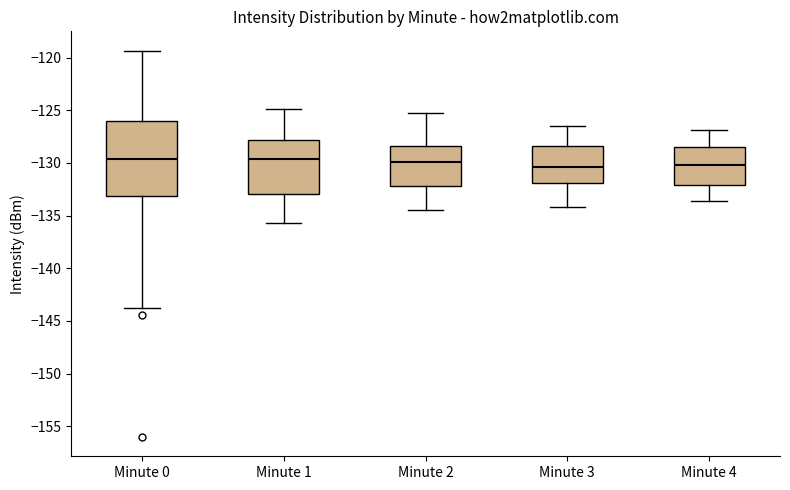

Reading left to right, read every box against the y-axis: the position of its median line, the range the box covers, and the ends of its whiskers. The values are not printed on the chart, so give them approximately, as read against the axis.

Minute 0: median -129.5, box -133.0 to -126.0, whiskers -144.0 to -119.5
Minute 1: median -129.5, box -133.0 to -128.0, whiskers -135.5 to -125.0
Minute 2: median -130.0, box -132.0 to -128.5, whiskers -134.5 to -125.5
Minute 3: median -130.5, box -132.0 to -128.5, whiskers -134.0 to -126.5
Minute 4: median -130.0, box -132.0 to -128.5, whiskers -133.5 to -127.0